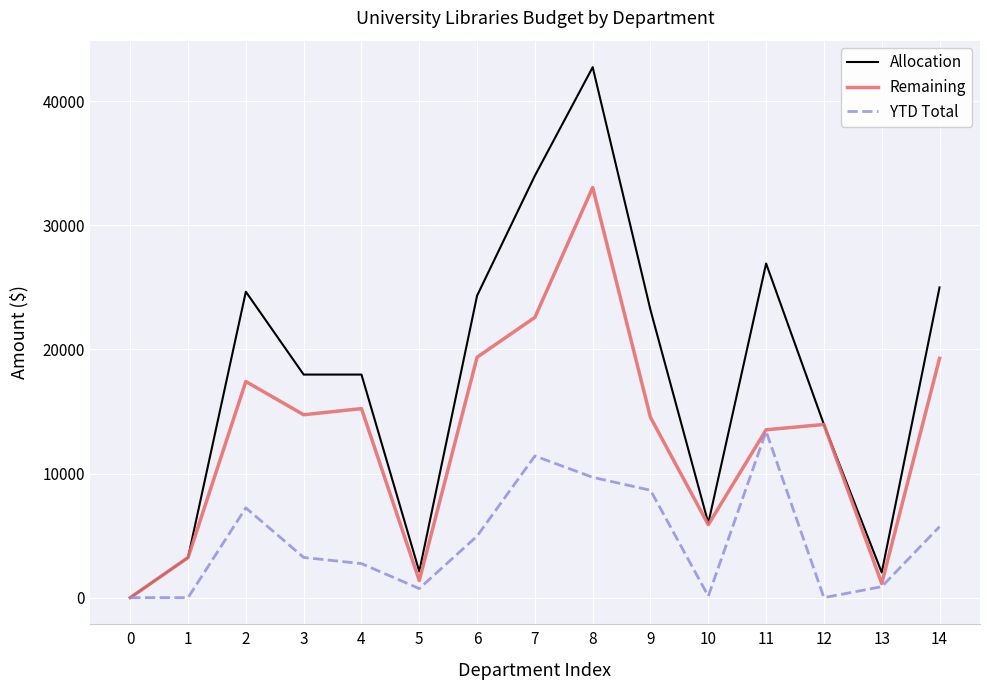

Does the chart display data point markers on the line(s)?

No